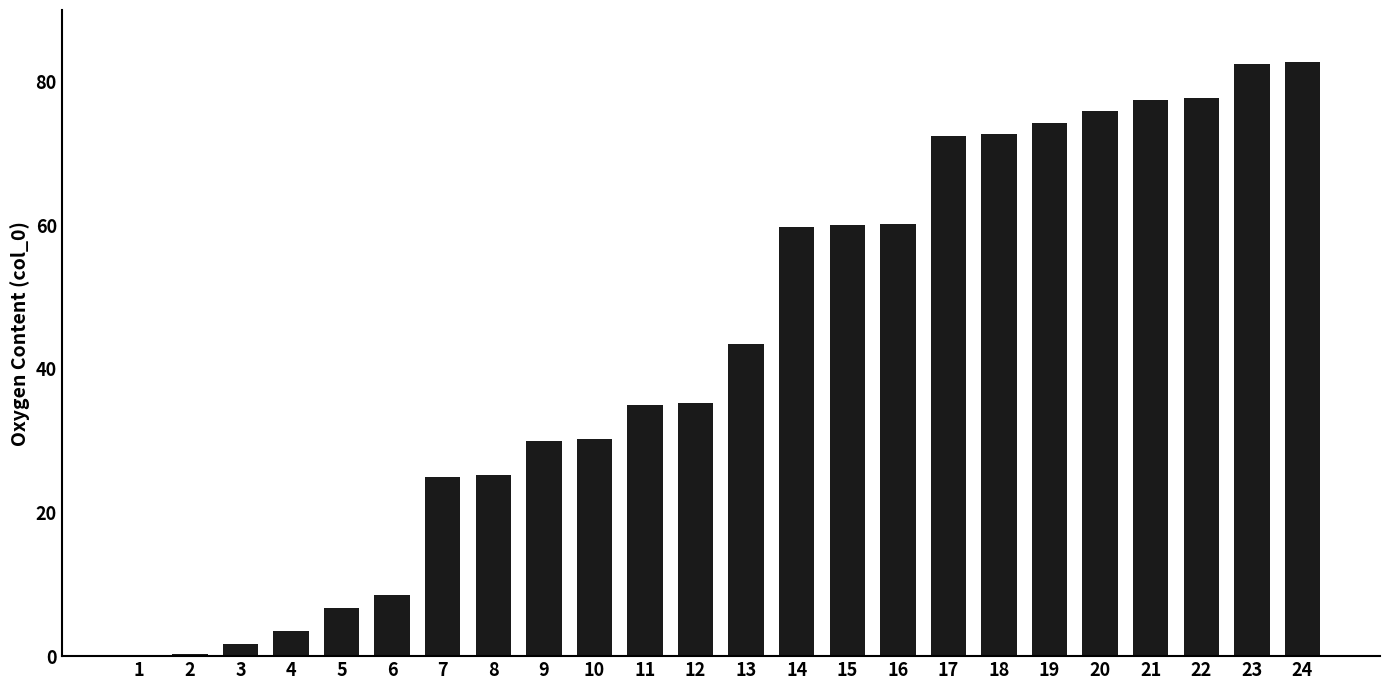

What is the sum of all values?

1041.0